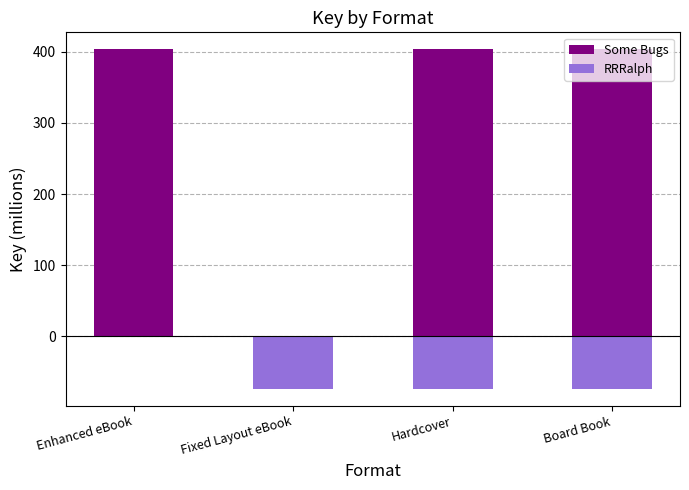

List the series in order of their peak value, lowest first.

RRRalph, Some Bugs